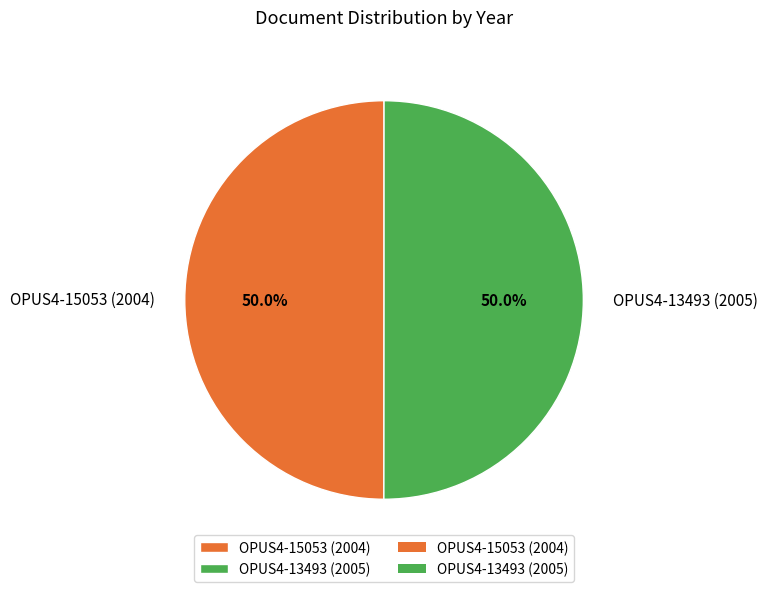

To the nearest percent, what portion does OPUS4-15053 (2004) represent?

50%